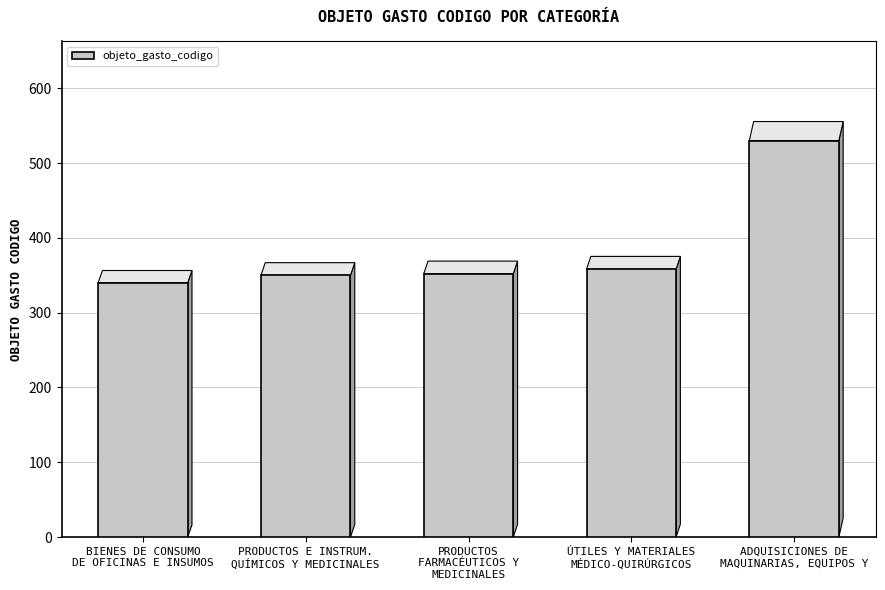

What is the change in value from PRODUCTOS
FARMACÉUTICOS Y
MEDICINALES to ÚTILES Y MATERIALES
MÉDICO-QUIRÚRGICOS?

+6